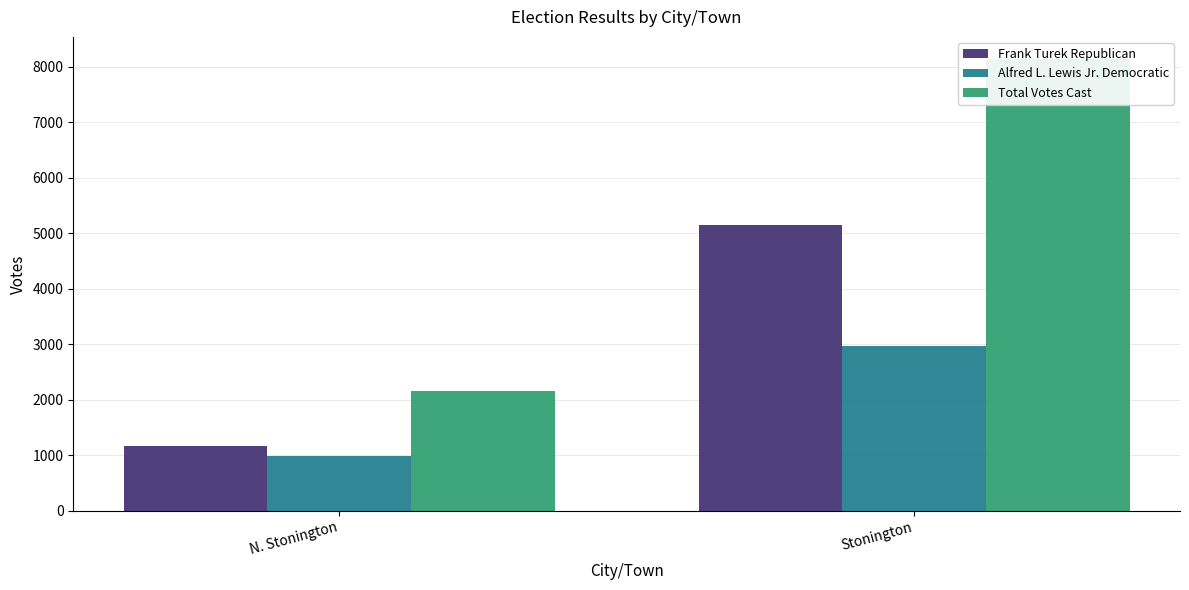

Count the number of data series in this chart.

3